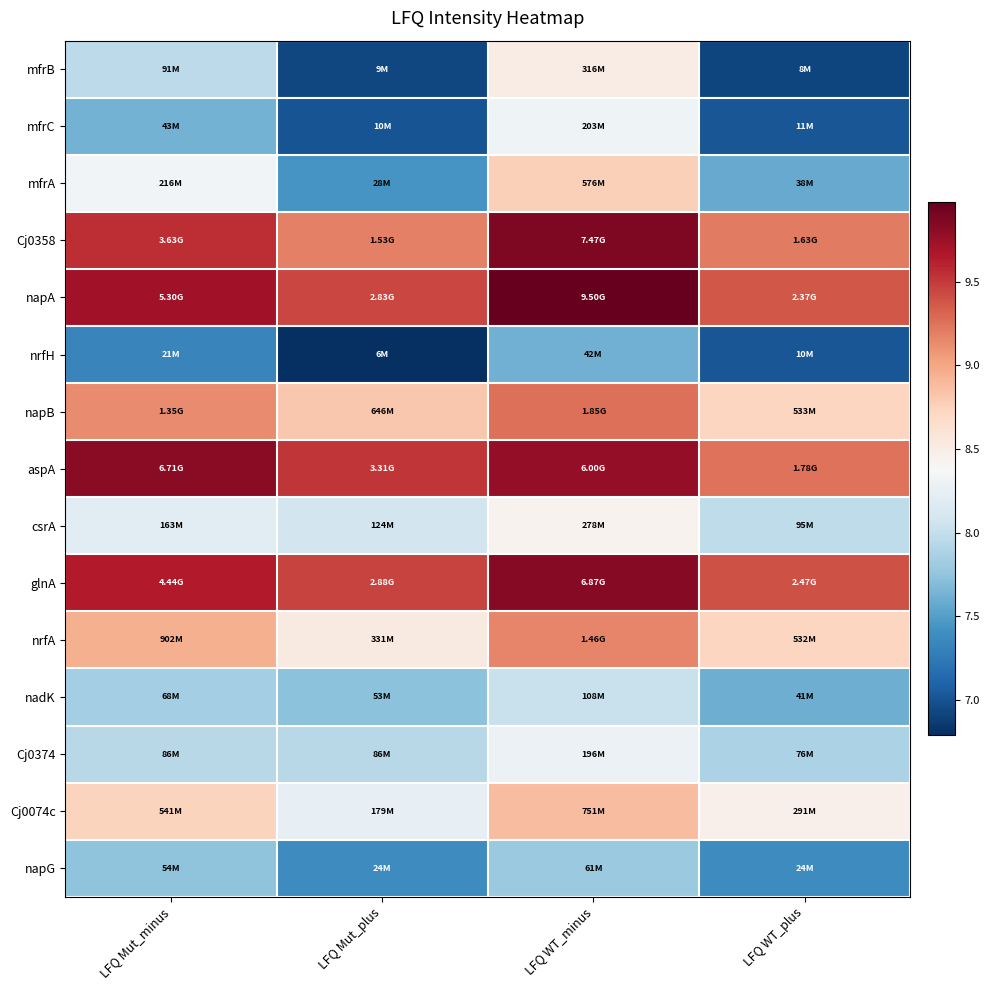

What is the greatest value displayed?

10.0